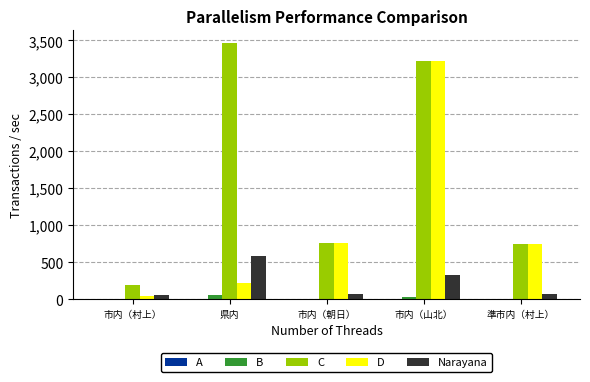

How many series are shown in this chart?

5